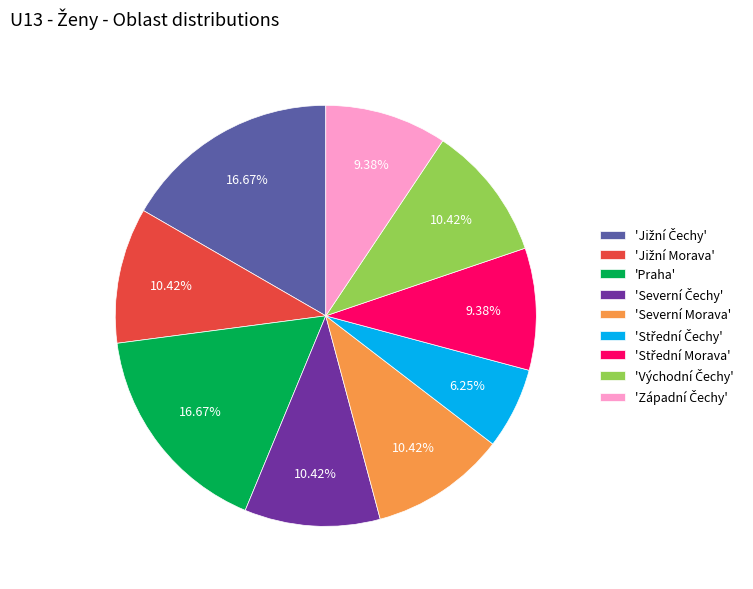

Does 'Severní Morava' account for over 50% of the chart?

No